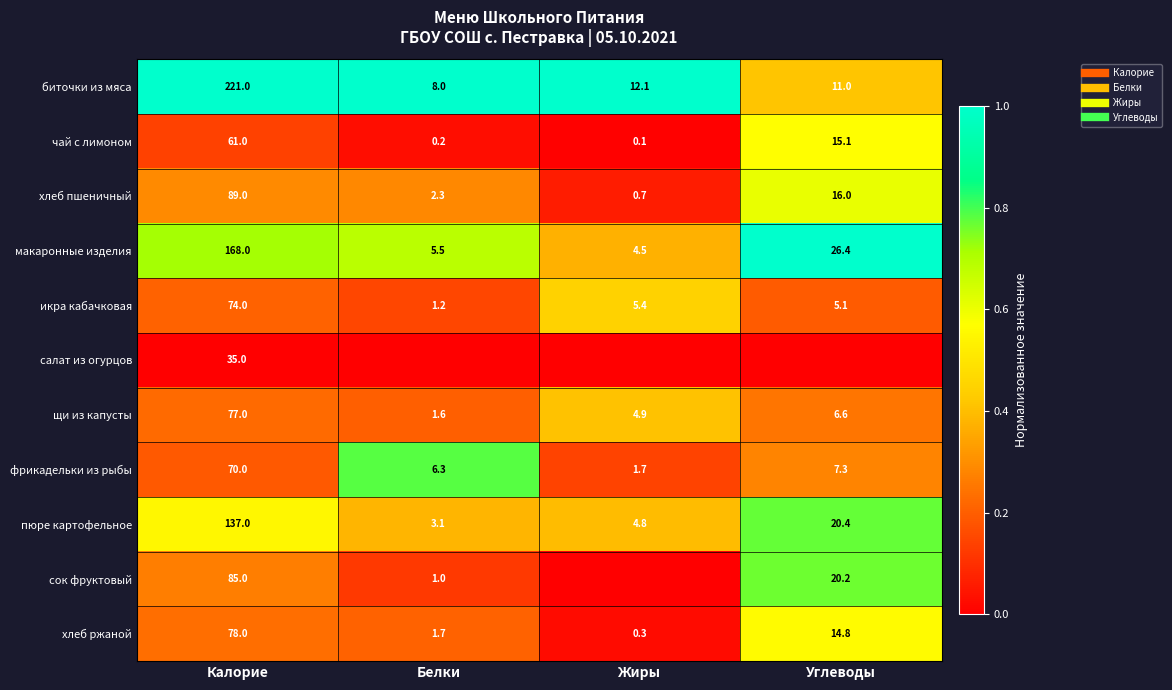

At how many categories does at least one series exceed 0?

4